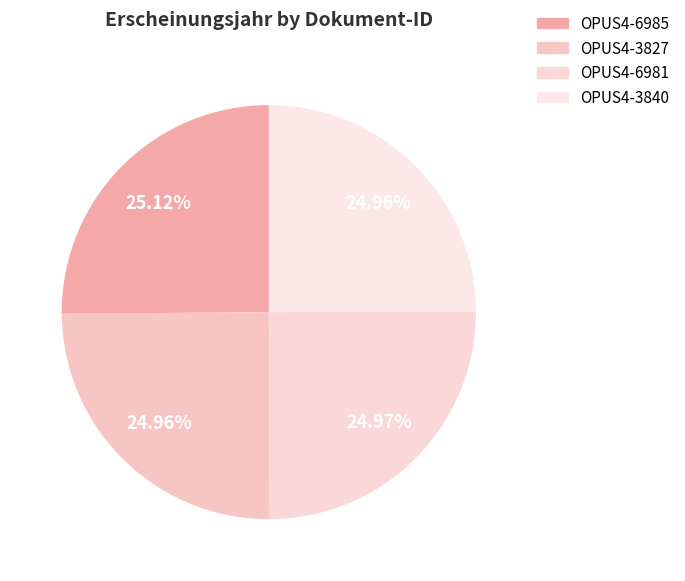

Is it true that OPUS4-3840 is 25% of the pie?

True